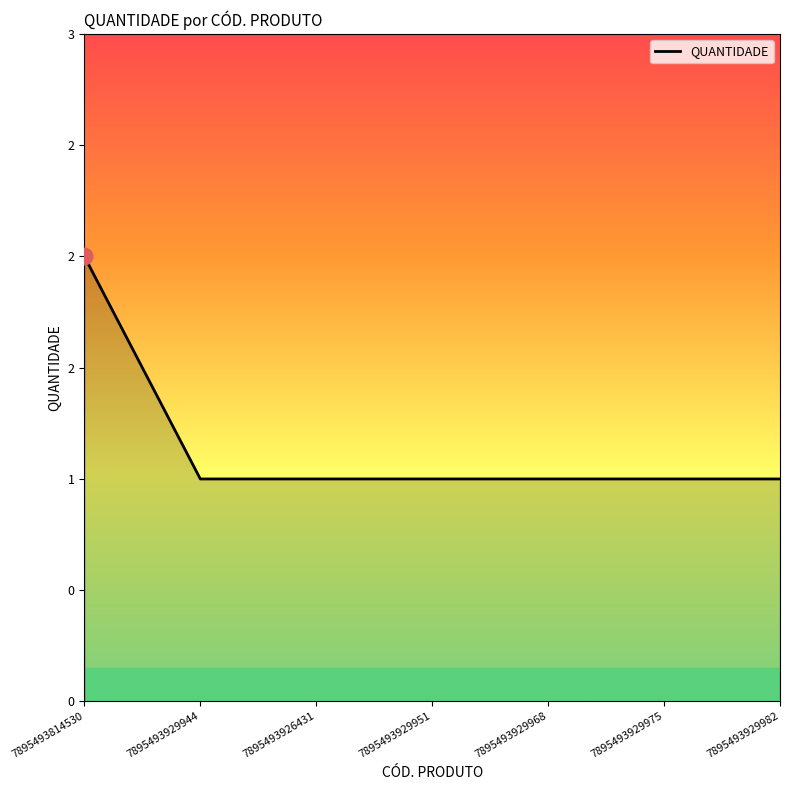

Reading left to right, transcribe all the data shown in this chart.

7895493814530=2	7895493929944=1	7895493926431=1	7895493929951=1	7895493929968=1	7895493929975=1	7895493929982=1